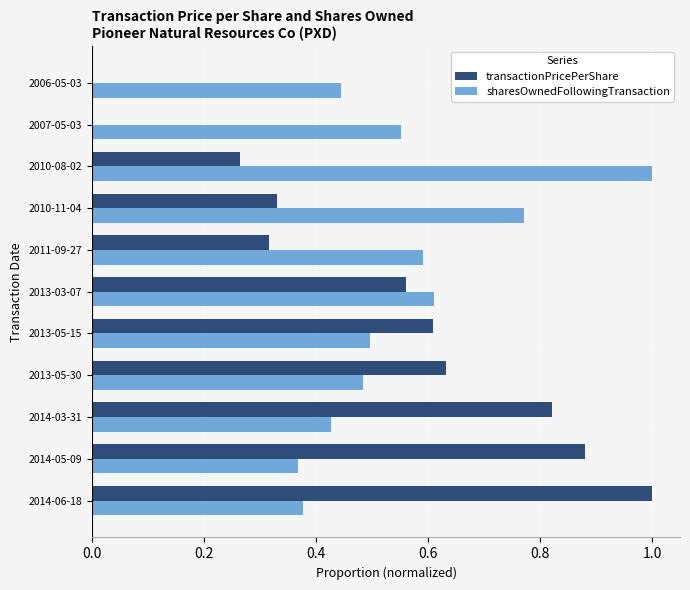

What is the highest value of the sharesOwnedFollowingTransaction series?

1.0